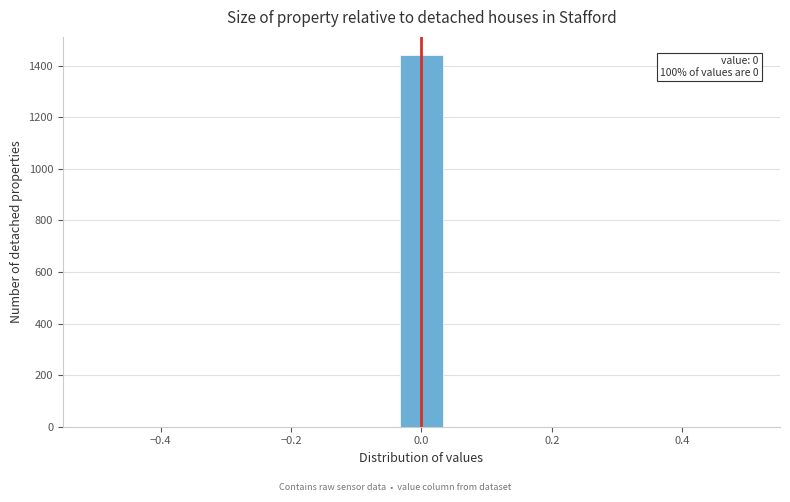

Read against the x-axis, roughly where is the centre of the tallest bar?

0.00